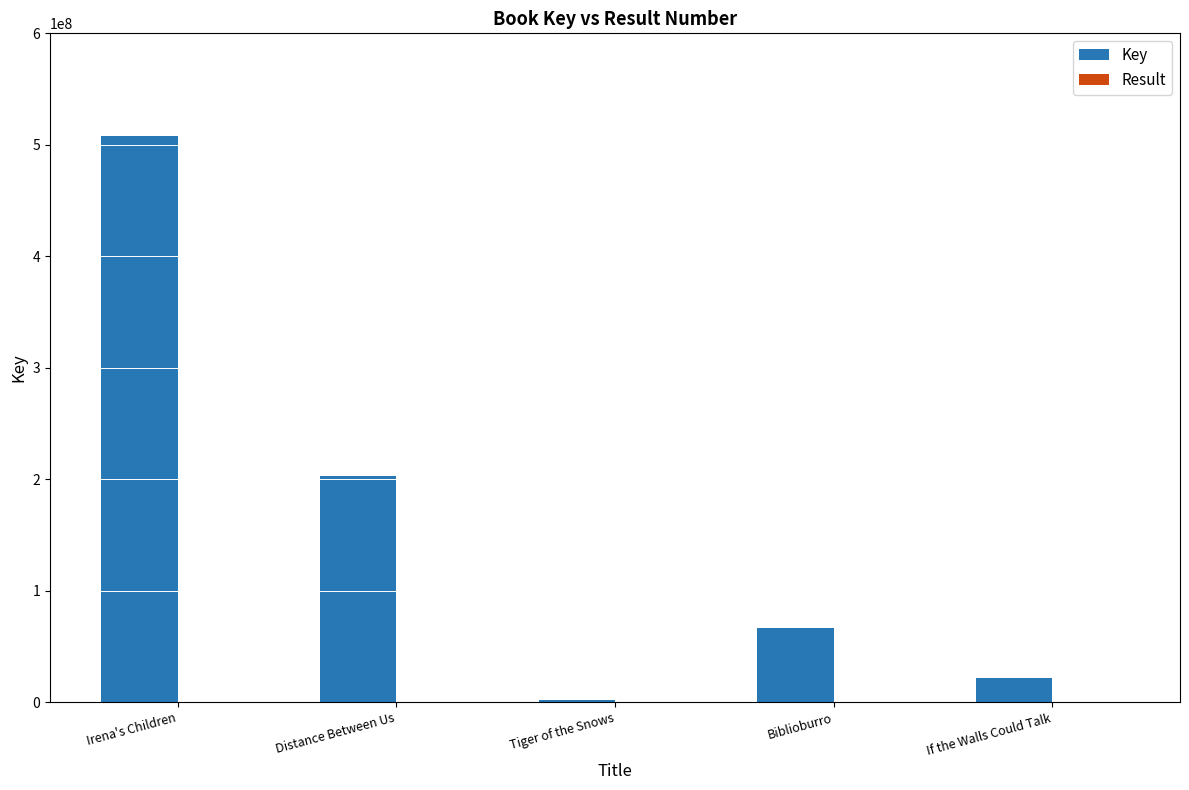

Are the bars horizontal?

No